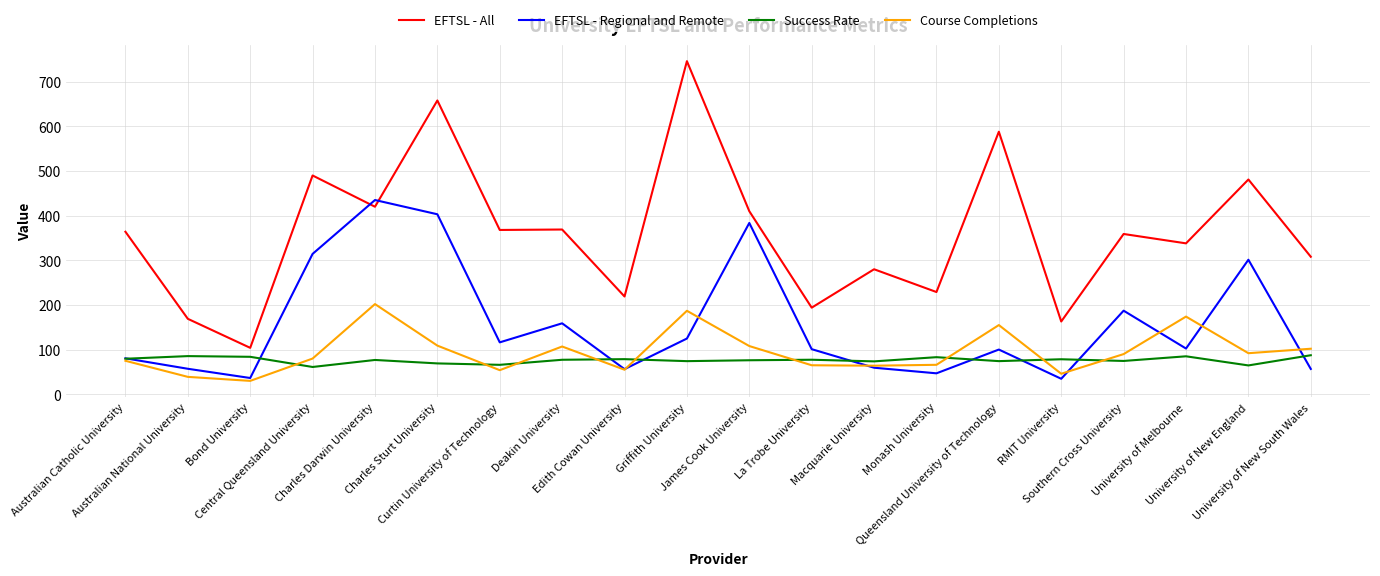

What is the maximum value for EFTSL - All?

746.0